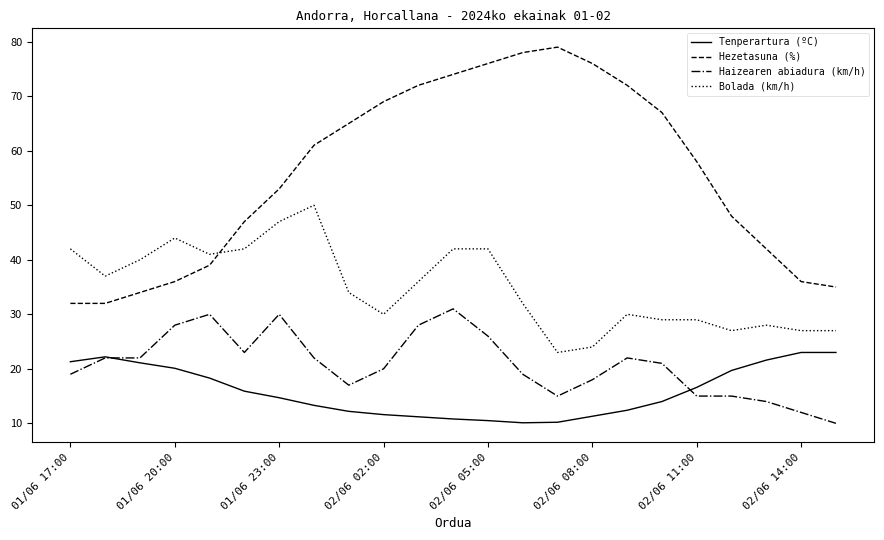

Which series has the largest range (max minus min)?

Hezetasuna (%)